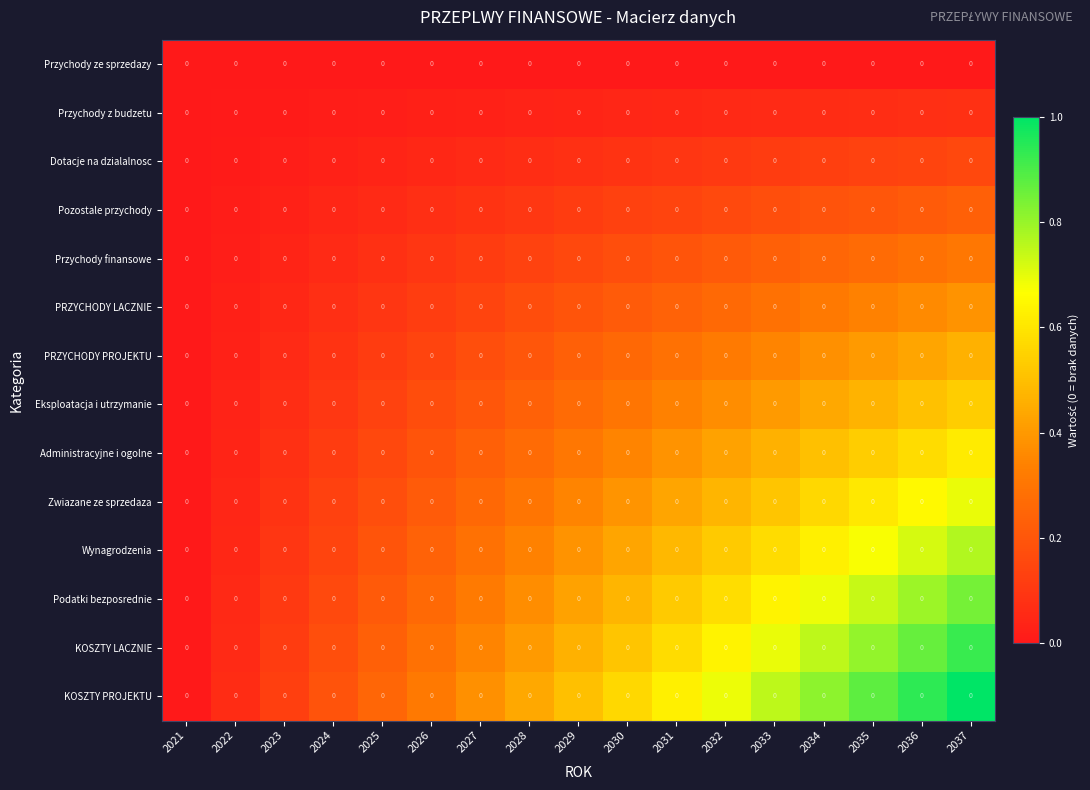

At how many categories does at least one series exceed 0?

16